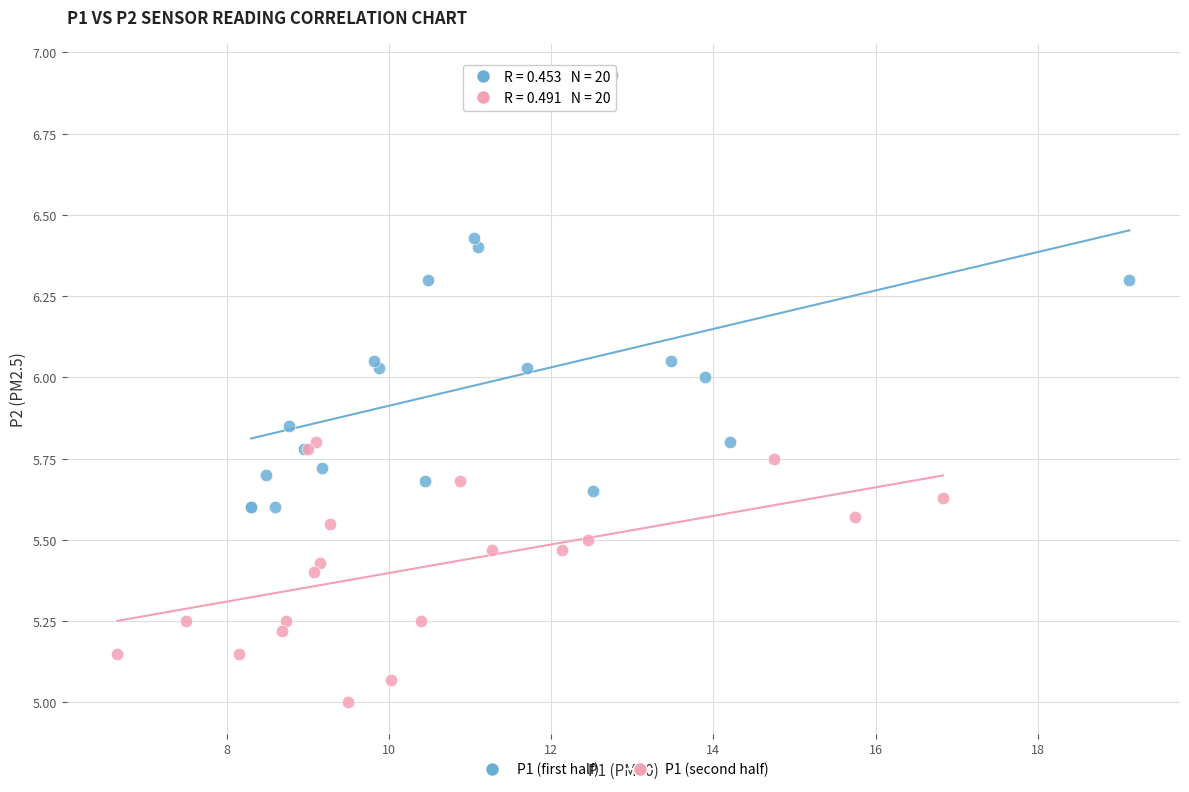

Which series reaches the maximum Y coordinate?

P1 (first half)